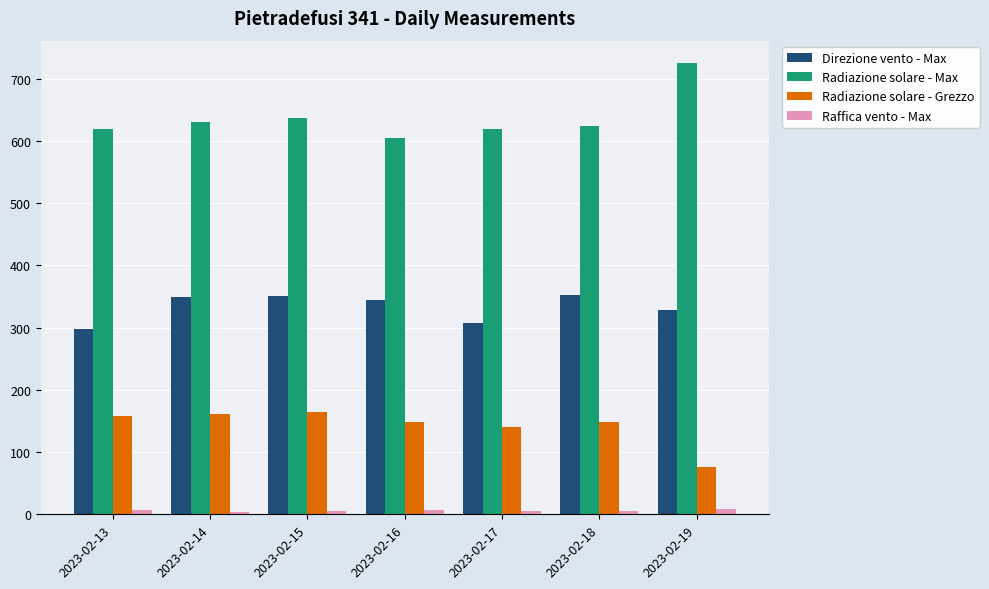

What is the average value of the Raffica vento - Max series?

5.8